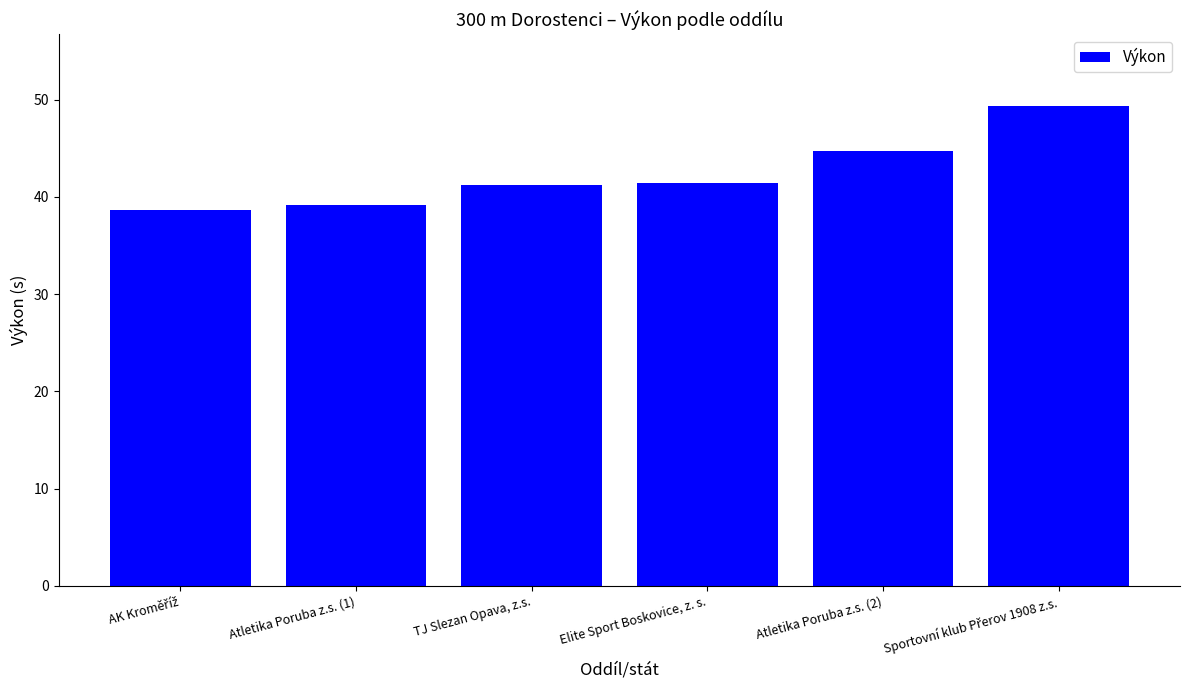

What is the label of the 4th bar from the left?

Elite Sport Boskovice, z. s.